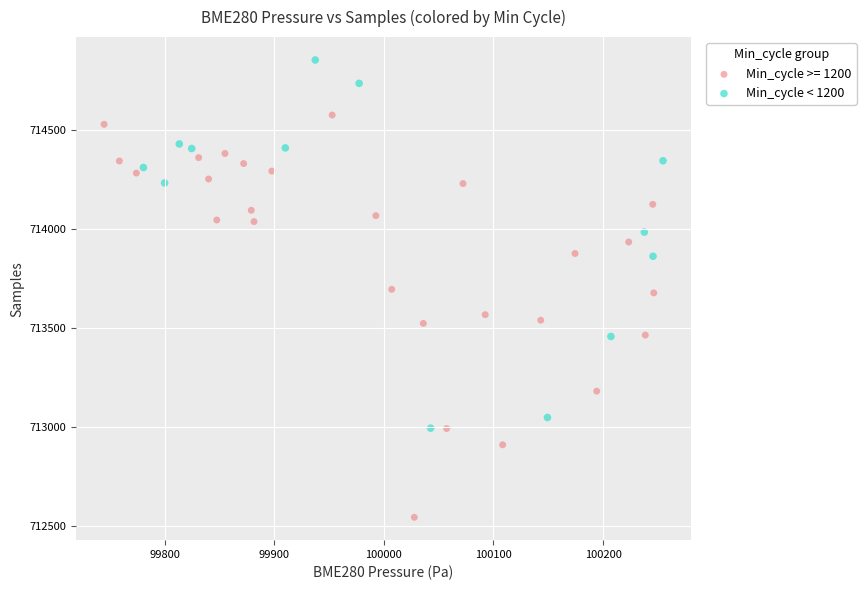

Which series has the largest Y range (max minus min)?

Min_cycle >= 1200